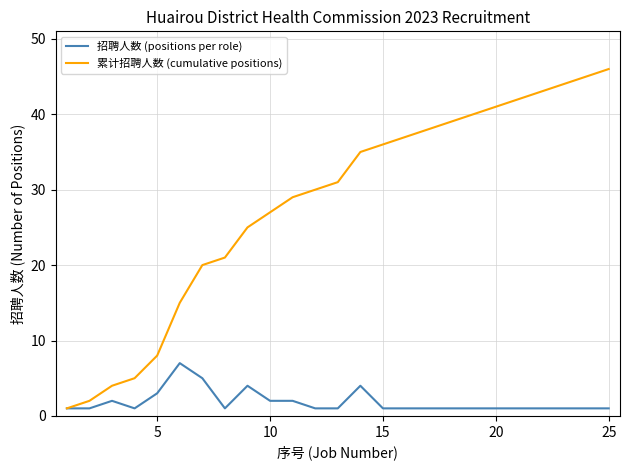

Reading right to left, list all the values displayed in this chart.

招聘人数 (positions per role): 1	1	1	1	1	1	1	1	1	1	1	4	1	1	2	2	4	1	5	7	3	1	2	1	1
累计招聘人数 (cumulative positions): 46	45	44	43	42	41	40	39	38	37	36	35	31	30	29	27	25	21	20	15	8	5	4	2	1